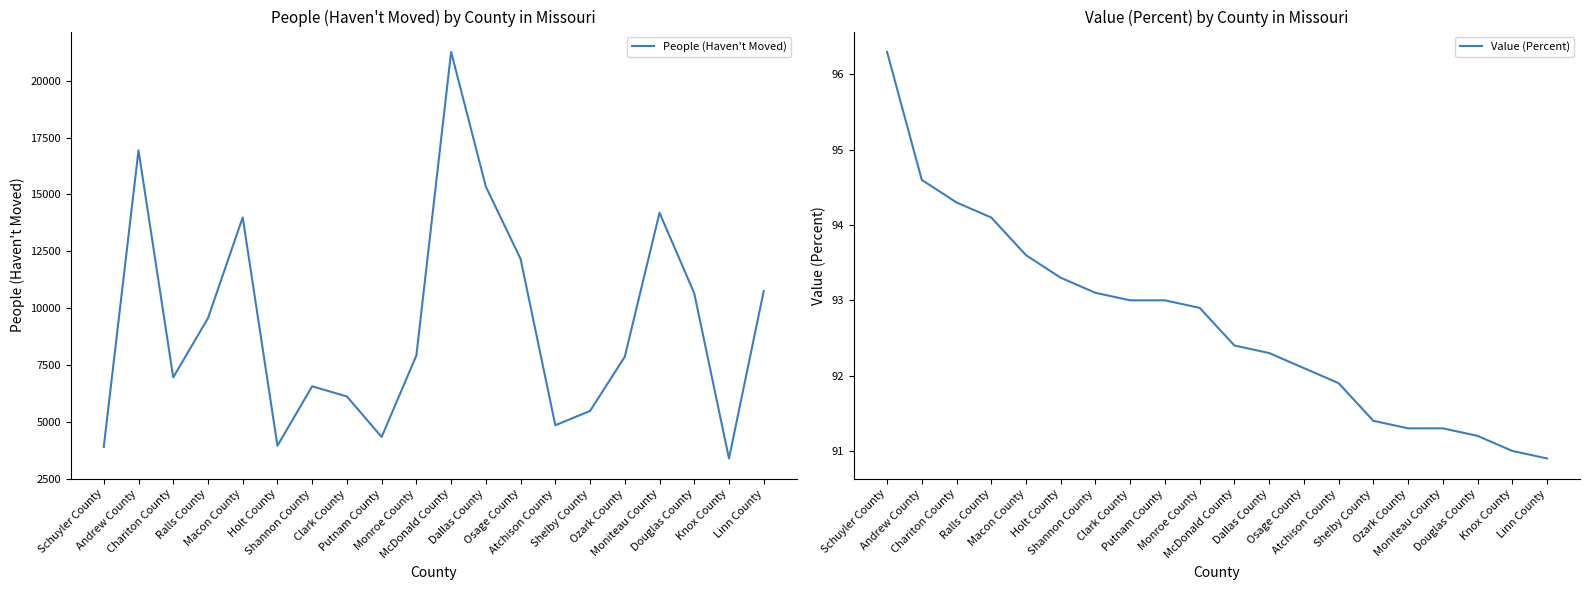

At how many categories does at least one series exceed 8763?

9